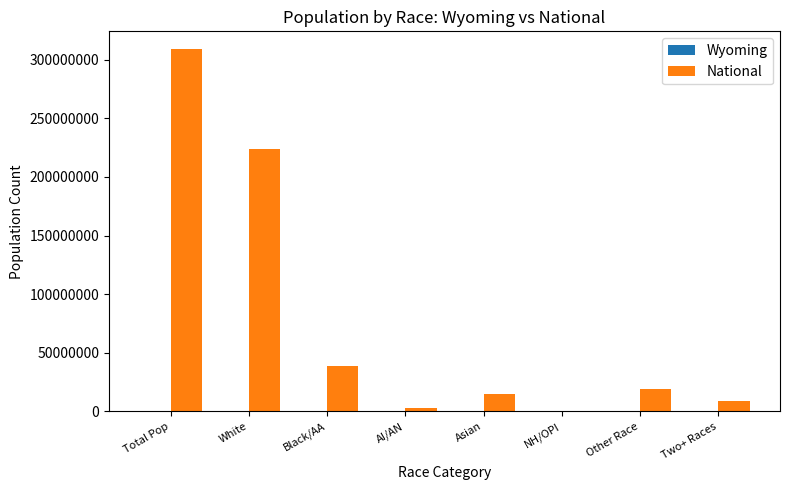

How many data points does each series have?

8